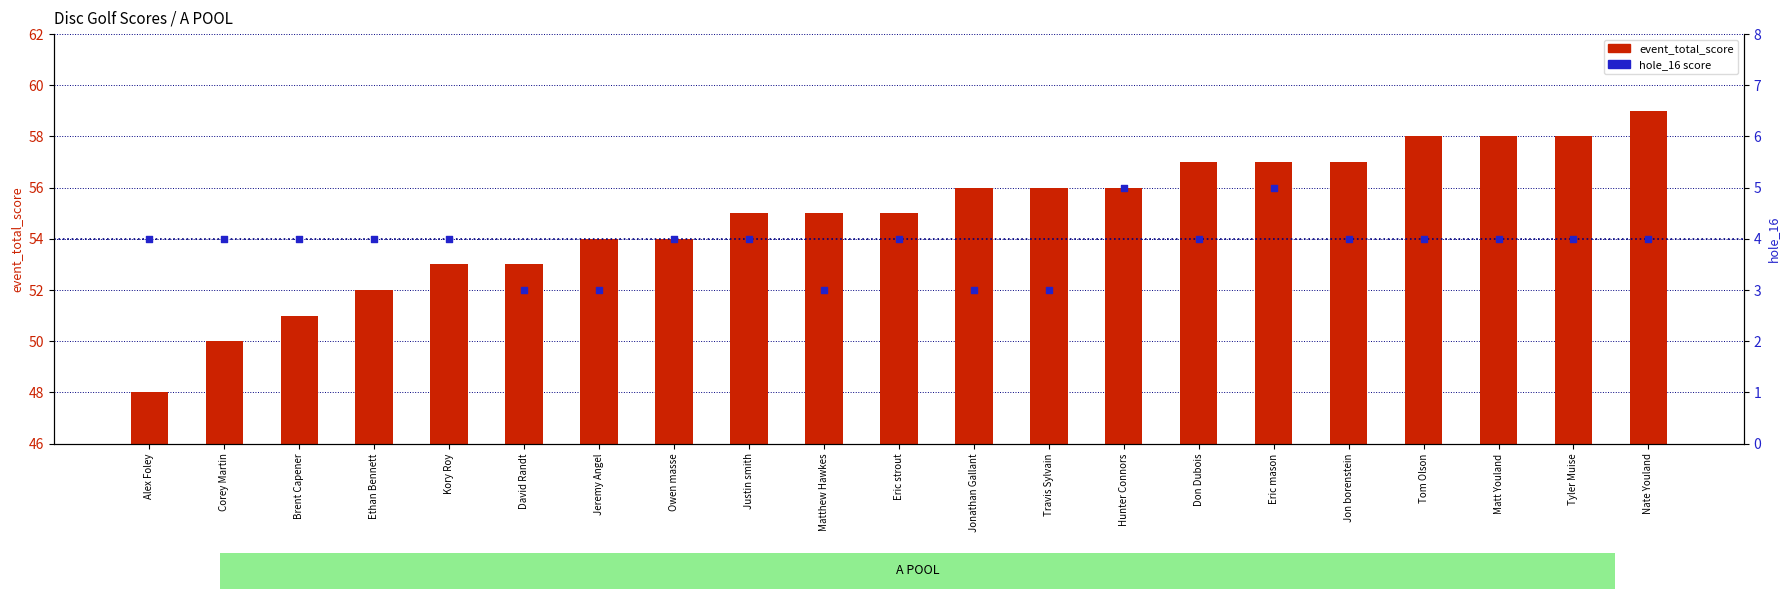

At how many categories does at least one series exceed 51?

18